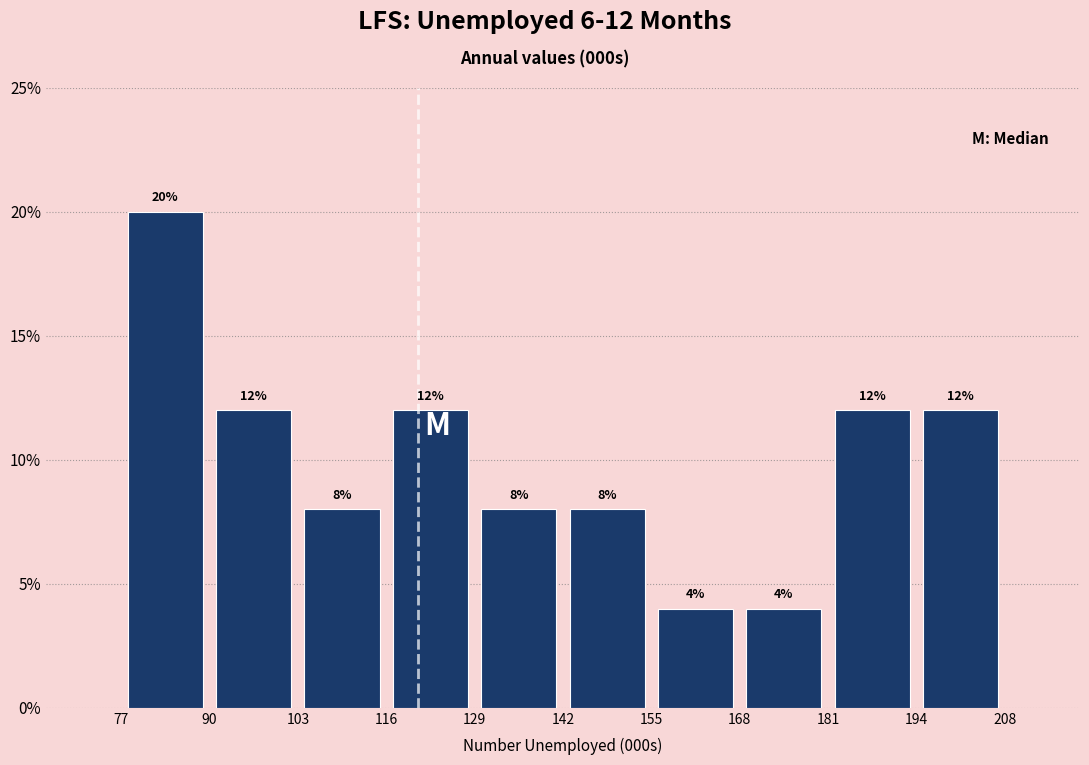

Over which range of the x-axis is the bar tallest?

77 to 90